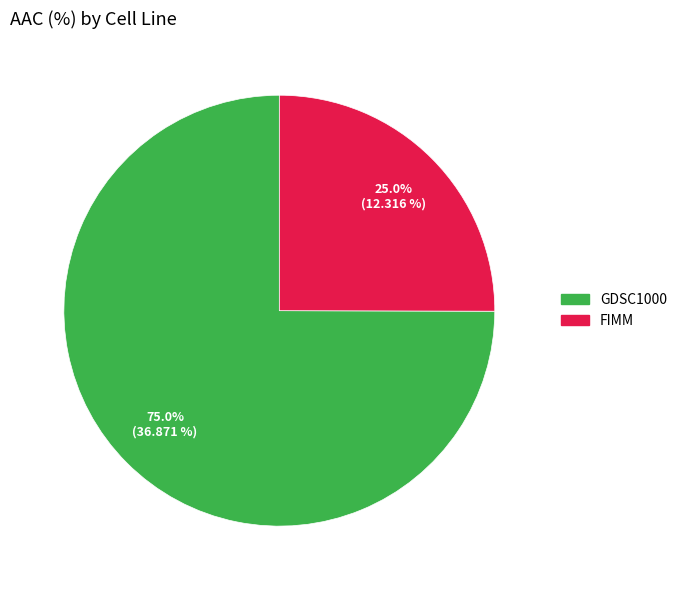

Rank the categories by value from lowest to highest.

FIMM, GDSC1000